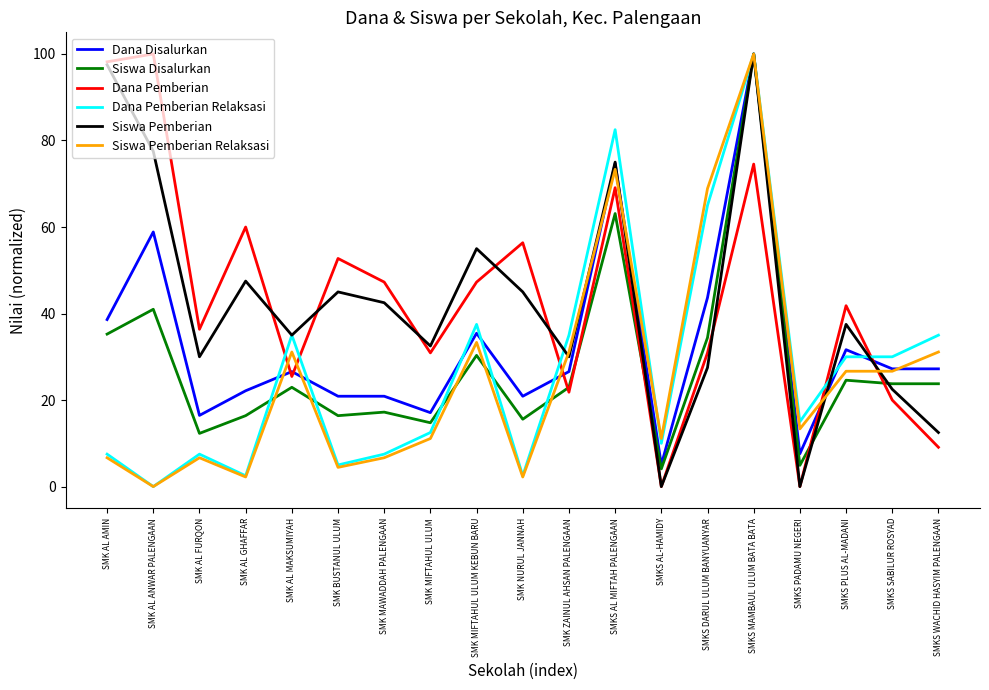

At which category is the sum across all series the highest?

SMKS MAMBAUL ULUM BATA BATA